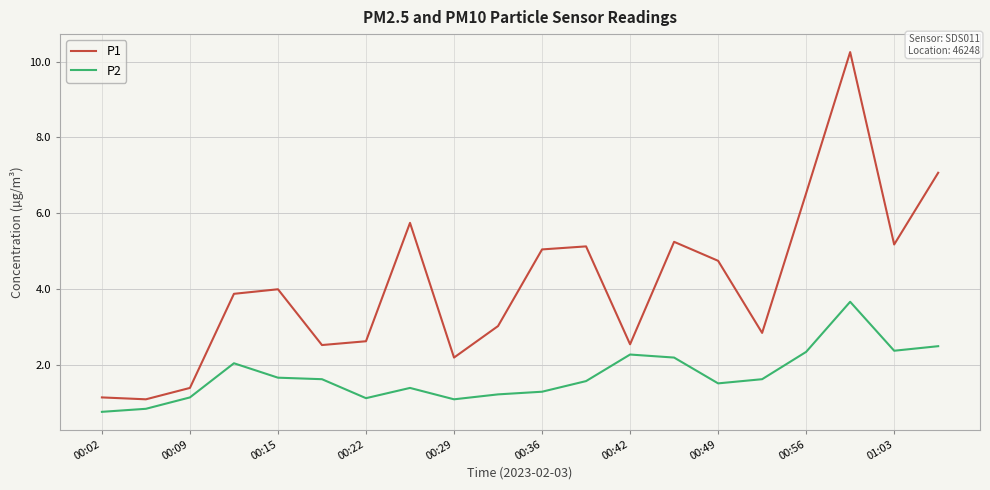

True or false: P1 and P2 intersect in this chart.

False